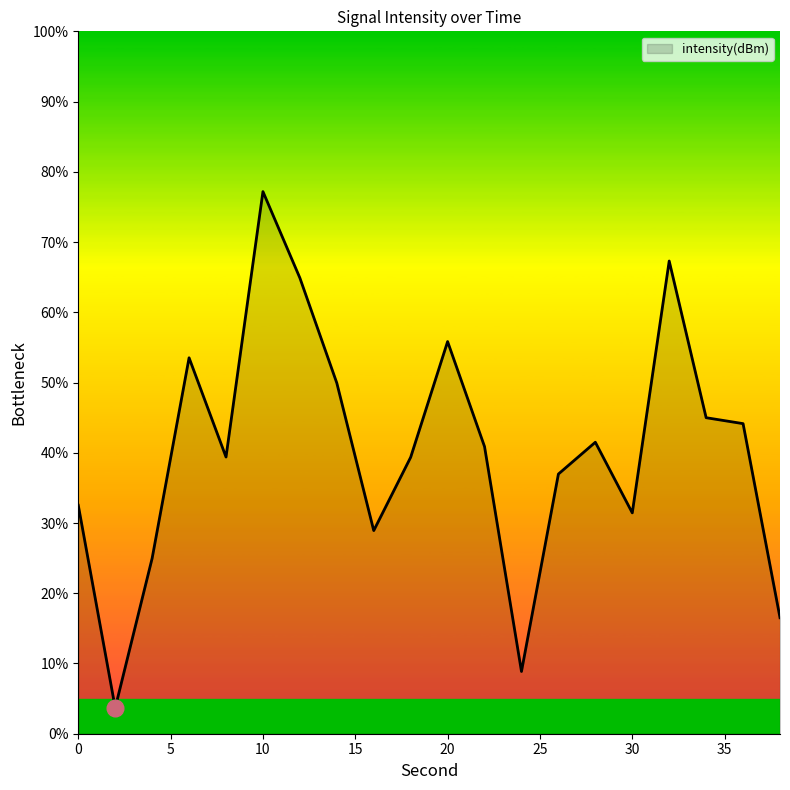

What is the difference between the maximum and minimum values?

73.5